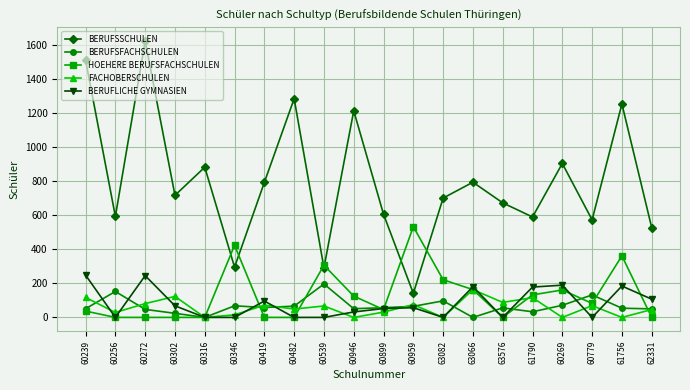

True or false: HOEHERE BERUFSFACHSCHULEN has a value of 532 at 60959.

True